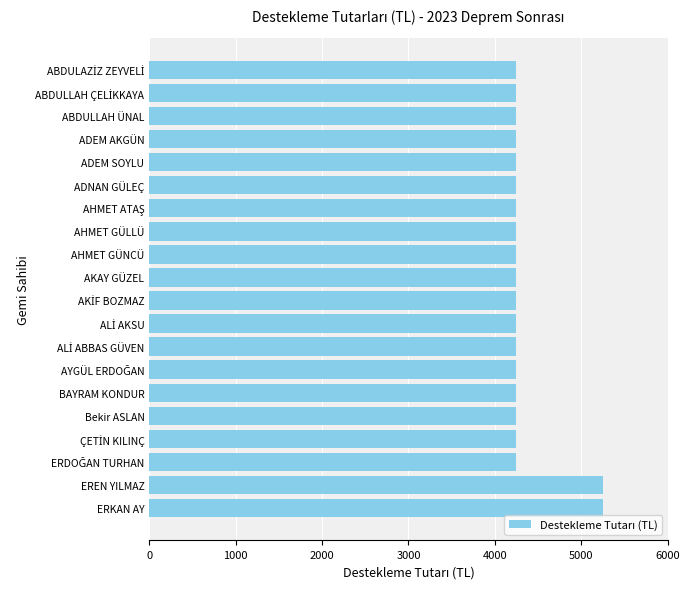

What is the smallest value displayed?

4250